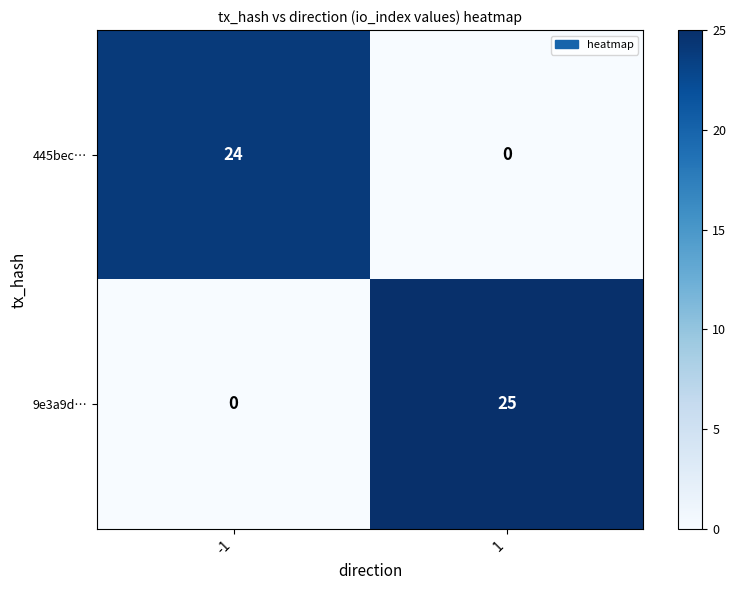

At which category is the sum across all series the highest?

1